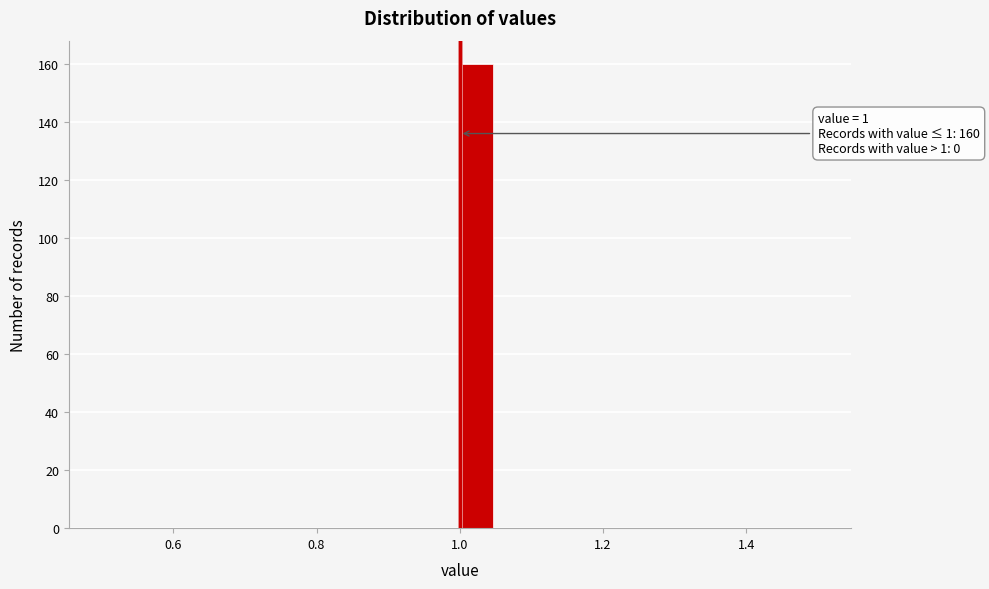

Around what value on the x-axis is the tallest bar? Give the approximate position of its centre, as read against the axis.

1.02